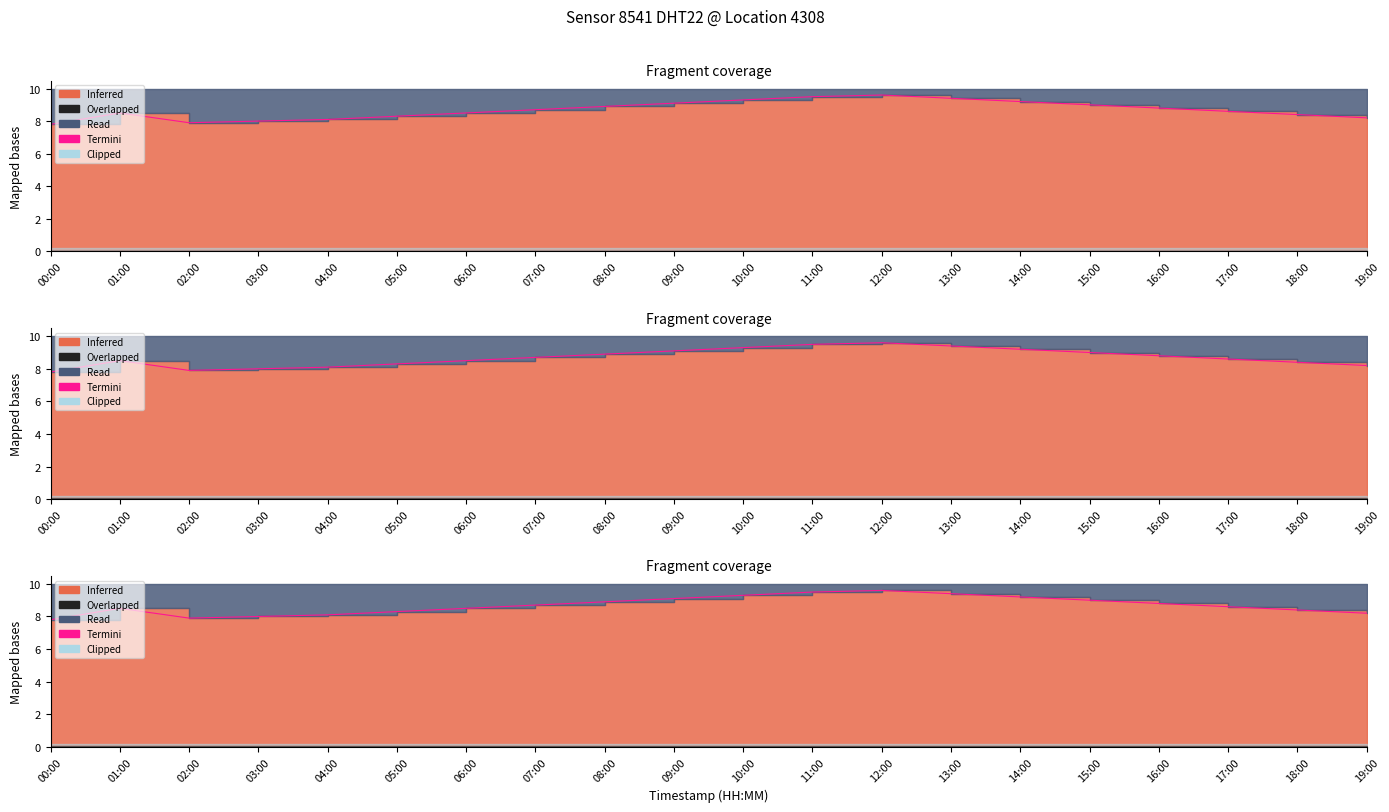

Reading left to right, what are all the values shown in this chart?

7.8	8.5	7.9	8.0	8.1	8.3	8.5	8.7	8.9	9.1	9.3	9.5	9.6	9.4	9.2	9.0	8.8	8.6	8.4	8.2